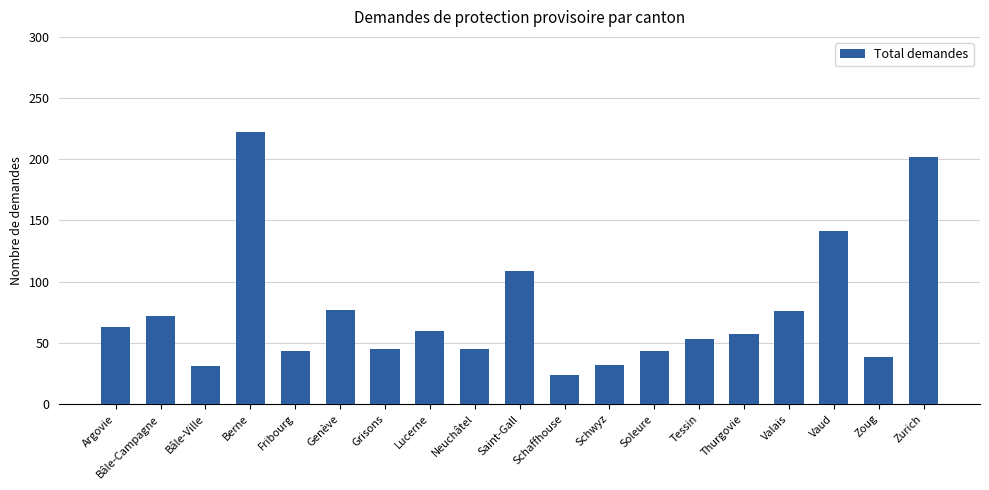

At which label is the value closest to 123?

Saint-Gall